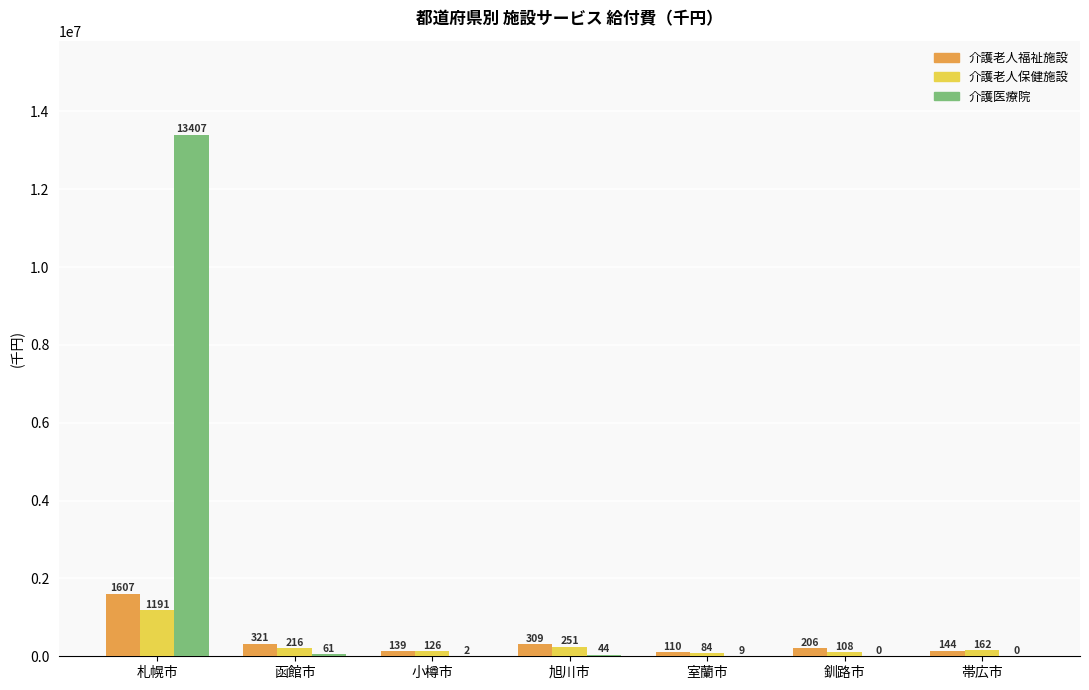

What is the difference between the highest and lowest values at 室蘭市?

100331.5